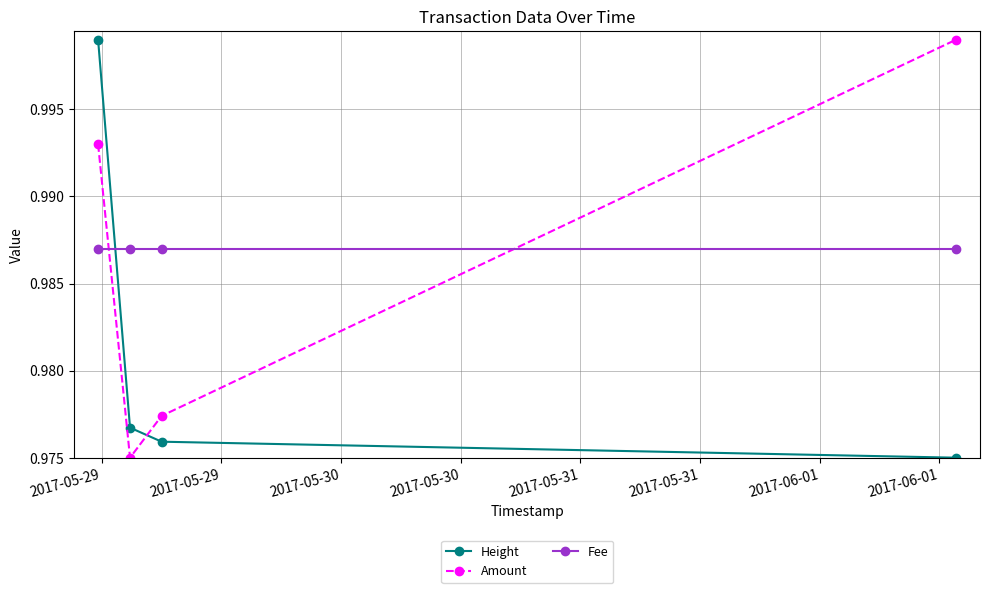

What is the sum of all Amount values?

3.9